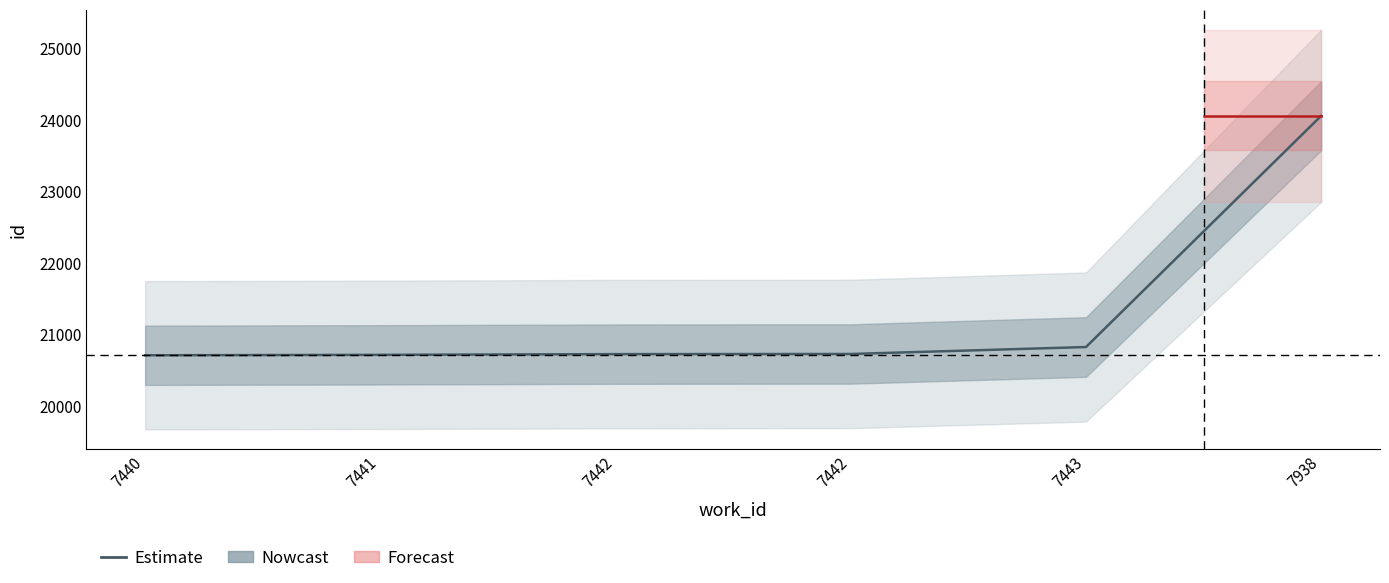

Reading right to left, what are all the values shown in this chart?

7938=24055	7443=20826	7442=20729	7442=20727	7441=20717	7440=20711